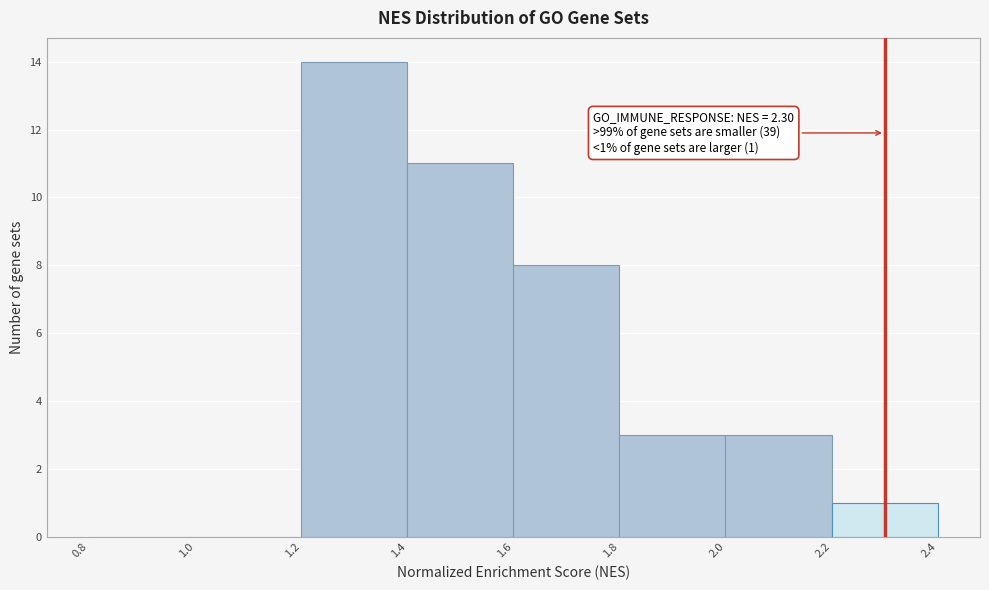

Which range on the x-axis has the tallest bar?

1.2 to 1.4